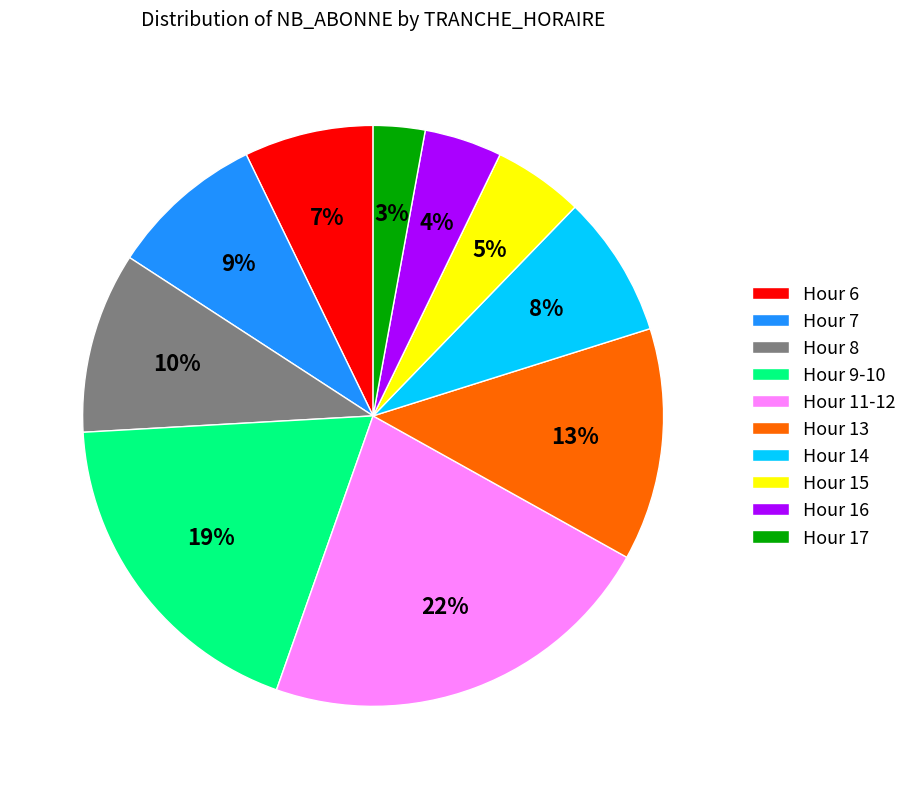

Is it true that Hour 9-10 is 11% of the pie?

False